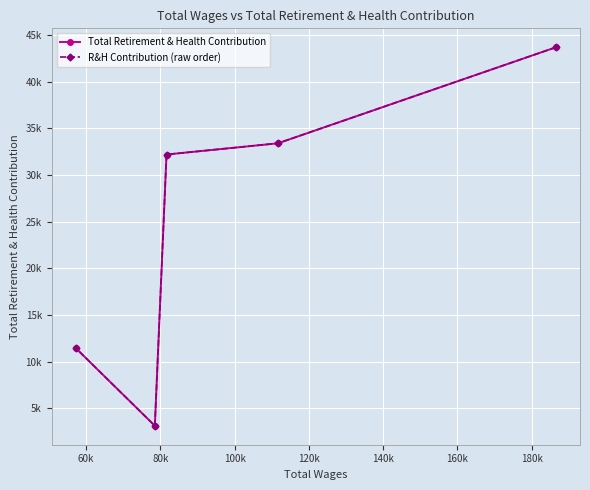

Reading right to left, transcribe all the data shown in this chart.

Total Retirement & Health Contribution: 43694	33404	32204	3142	11475
R&H Contribution (raw order): 11475	3142	32204	33404	43694